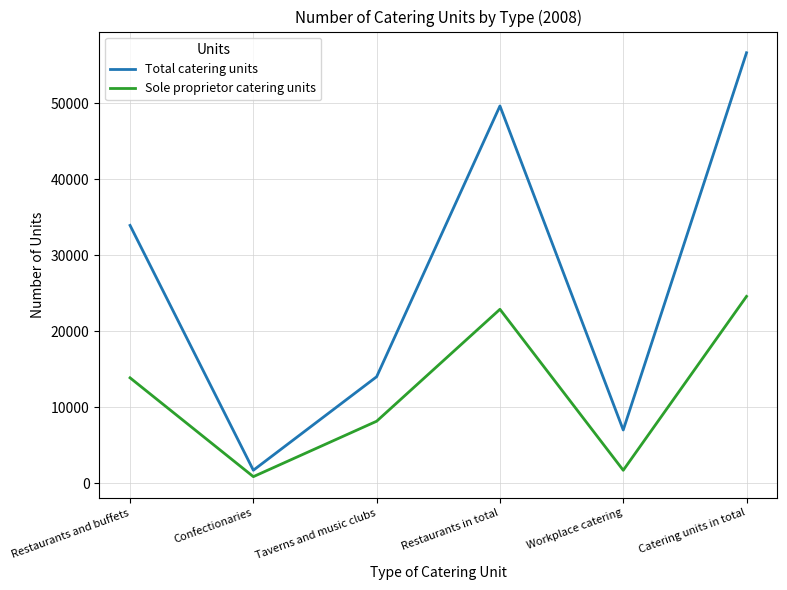

What is the highest value of the Sole proprietor catering units series?

24570